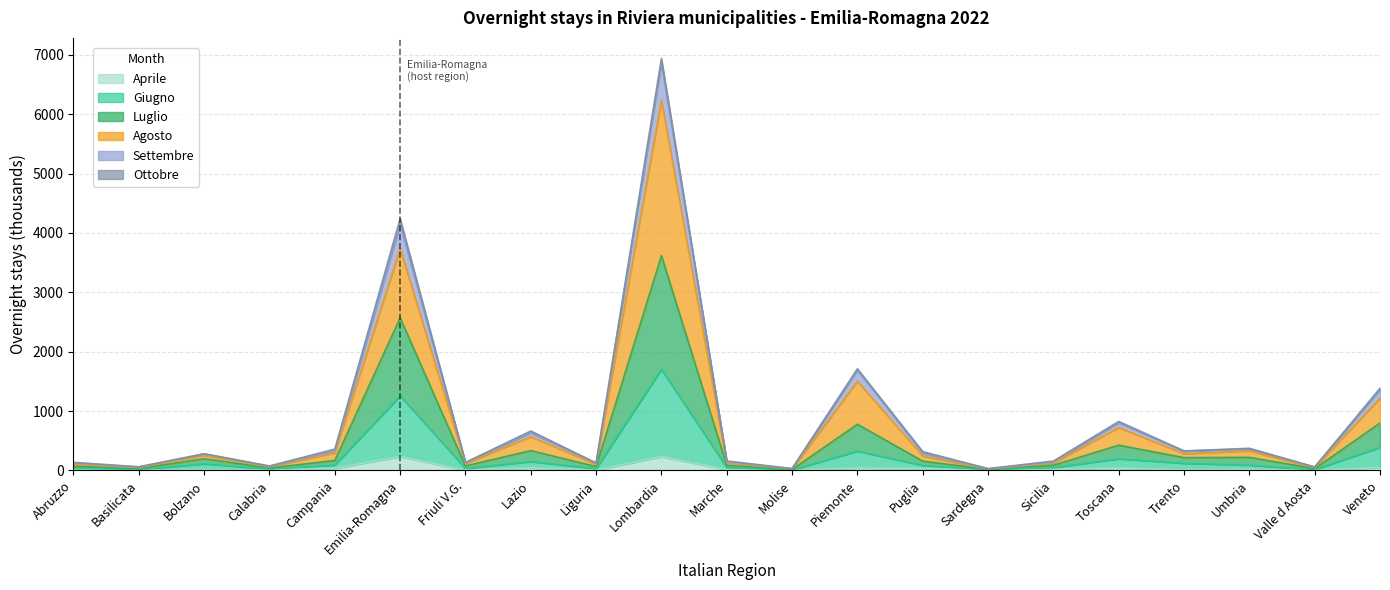

What is the label of the 1st point from the left?

Abruzzo